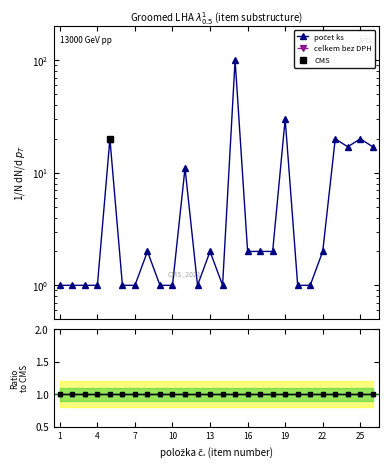

The value of CMS ref at 4 is 0. True or false?

False